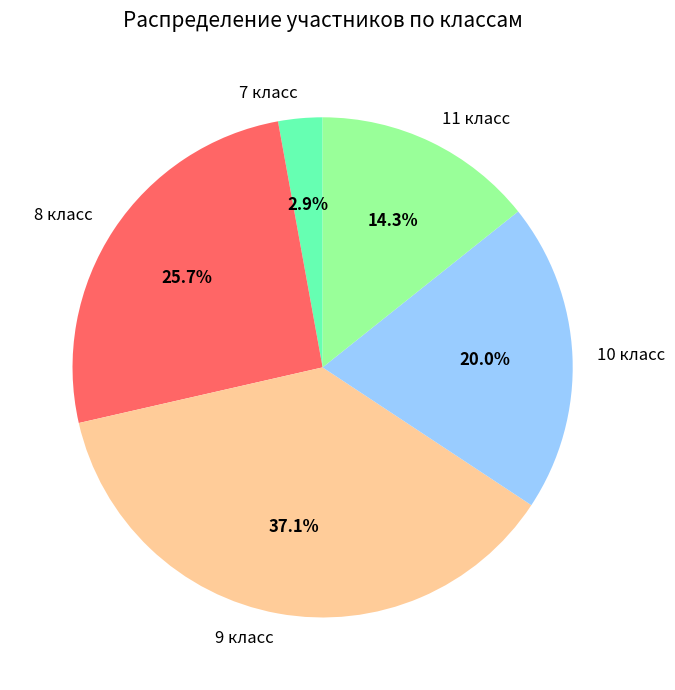

To the nearest percent, what is the average slice percentage?

20%